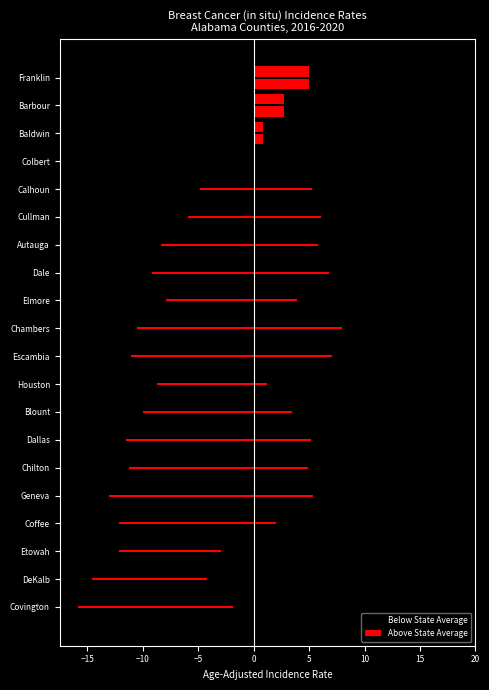

The value at DeKalb is 4.7. True or false?

False